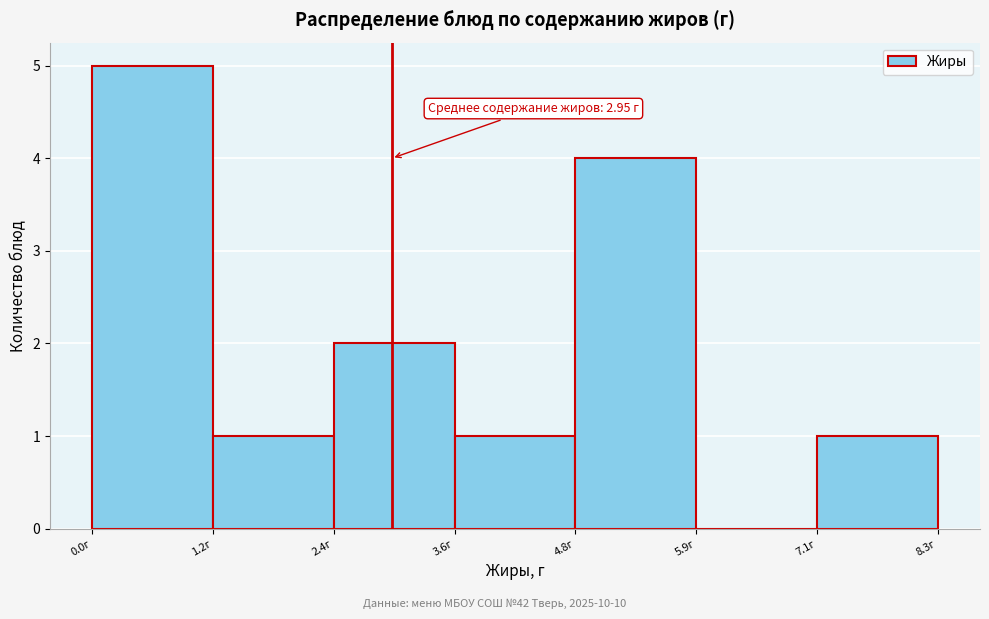

Which range on the x-axis has the tallest bar?

0.0 to 1.2